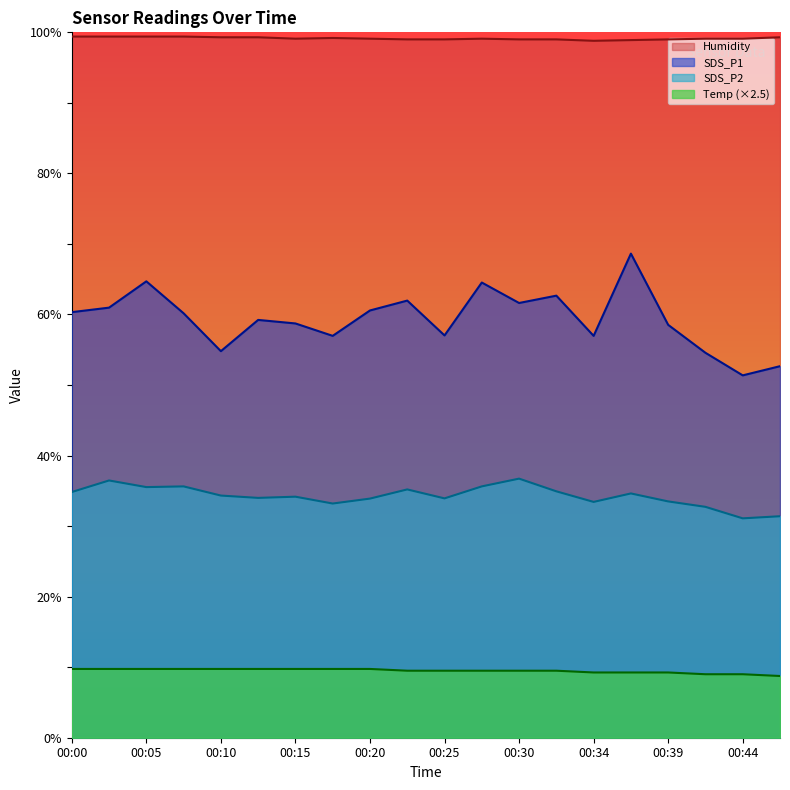

What is the average value of the Humidity series?

99.1